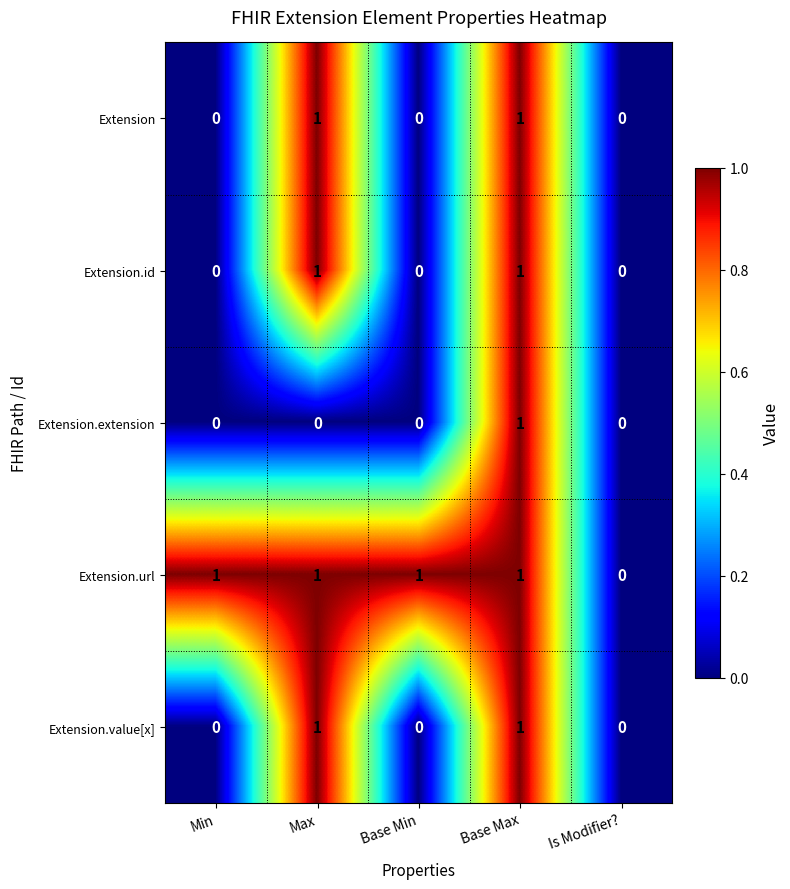

Which series has the largest total across all categories?

Extension.url